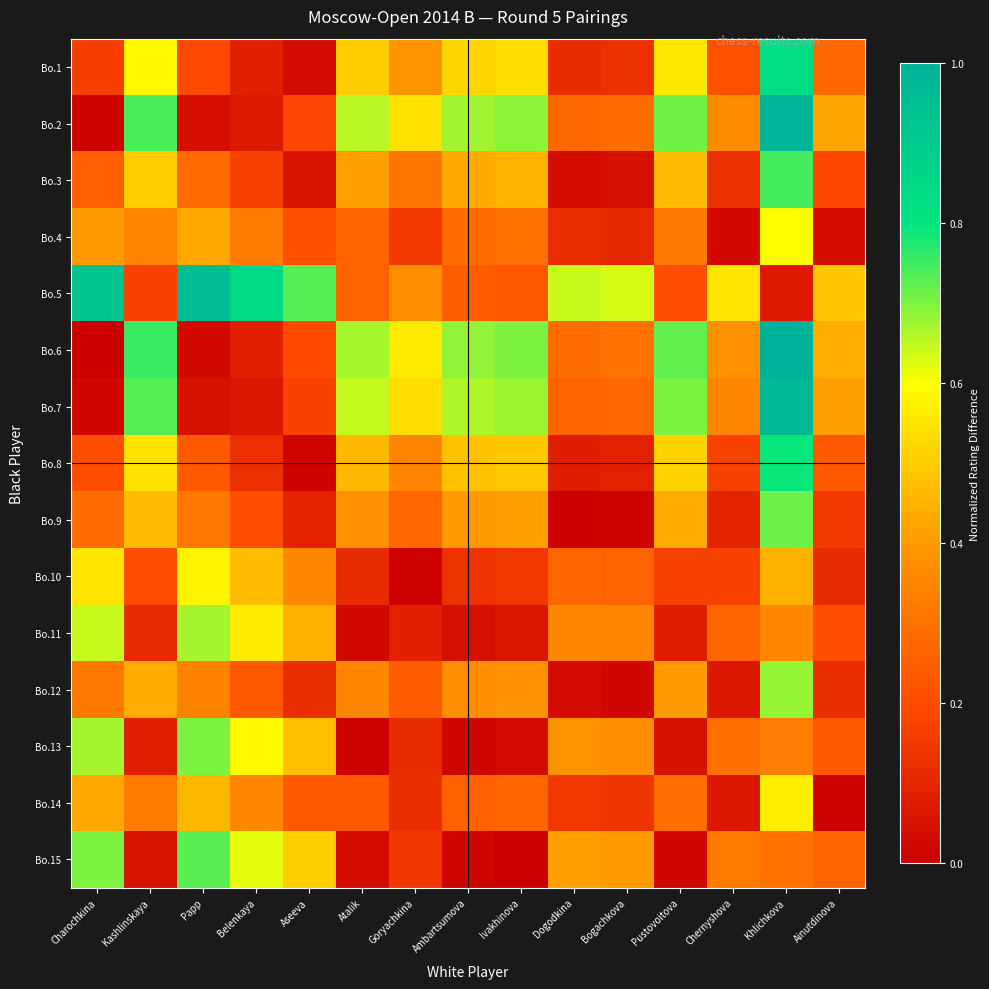

Rank the series by their maximum value, from highest to lowest.

Bo.6, Bo.2, Bo.7, Bo.5, Bo.1, Bo.8, Bo.3, Bo.15, Bo.9, Bo.13, Bo.12, Bo.11, Bo.4, Bo.10, Bo.14